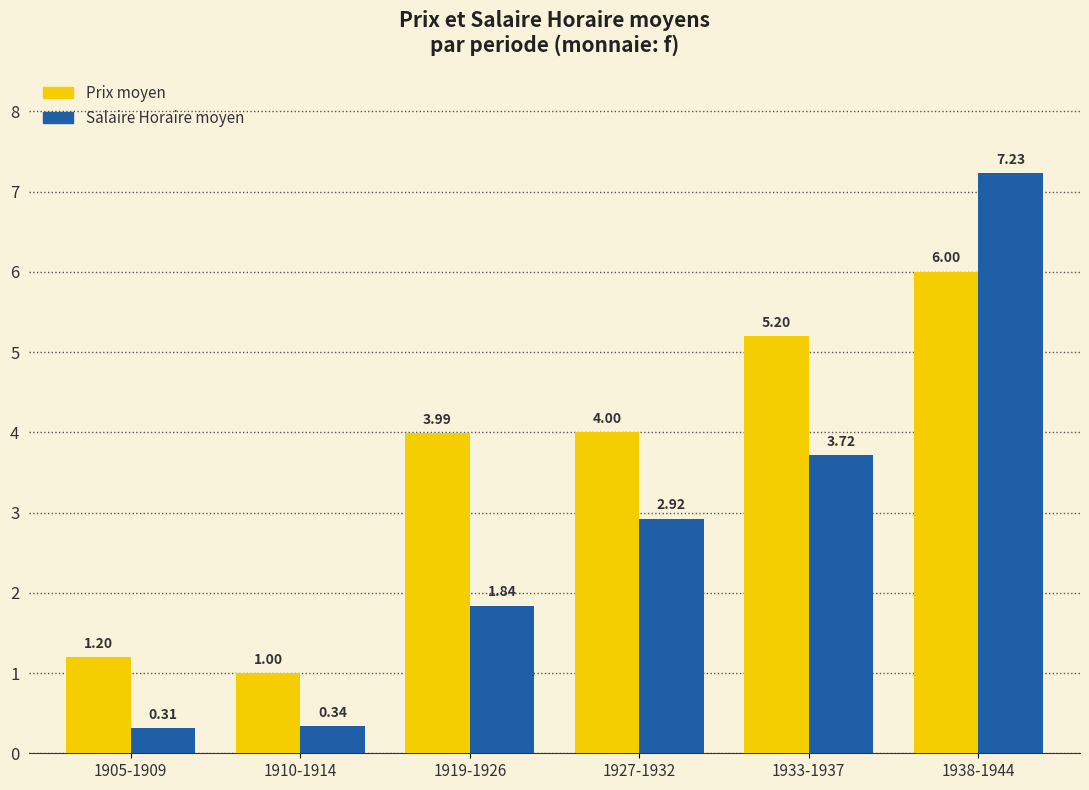

What is the approximate value of Prix moyen at 1919-1926?

4.0